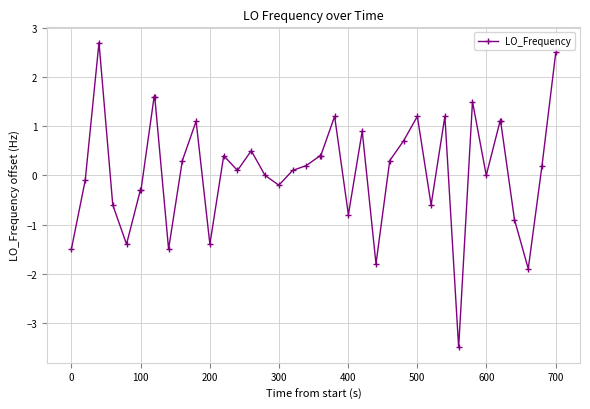

What is the value of the 28th point from the left?

0.7